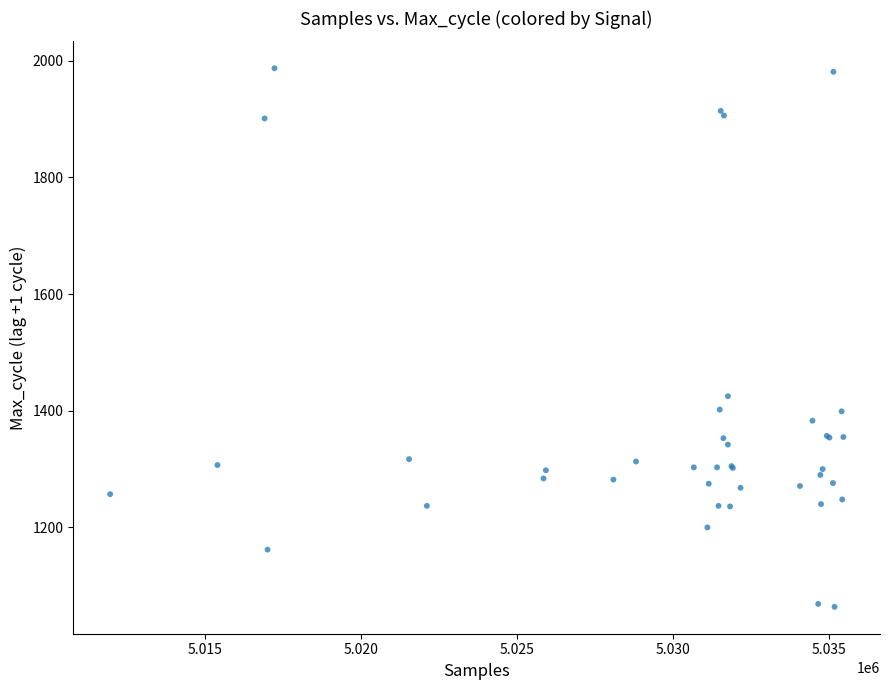

What Y value in the scatter plot is closest to 1525?

1425